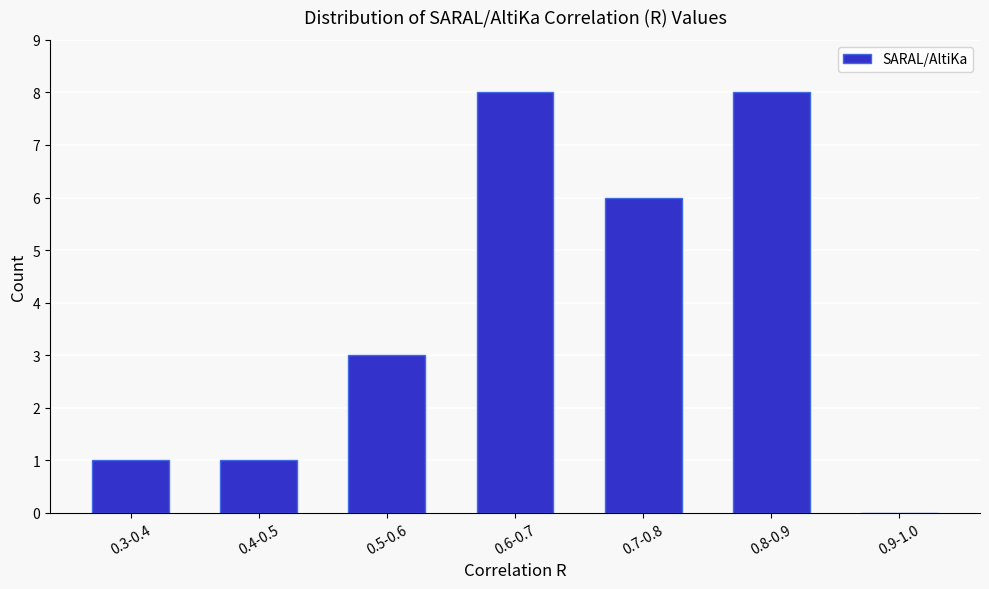

Reading left to right, transcribe all the data shown in this chart.

0.3-0.4=1	0.4-0.5=1	0.5-0.6=3	0.6-0.7=8	0.7-0.8=6	0.8-0.9=8	0.9-1.0=0